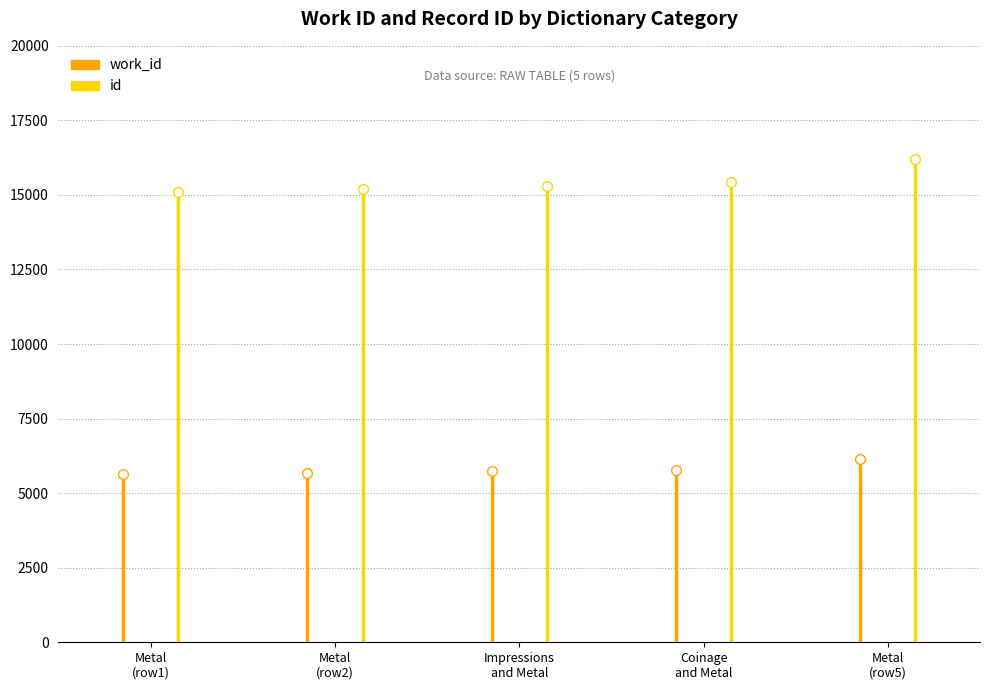

Is this an area chart (filled region under the line)?

No